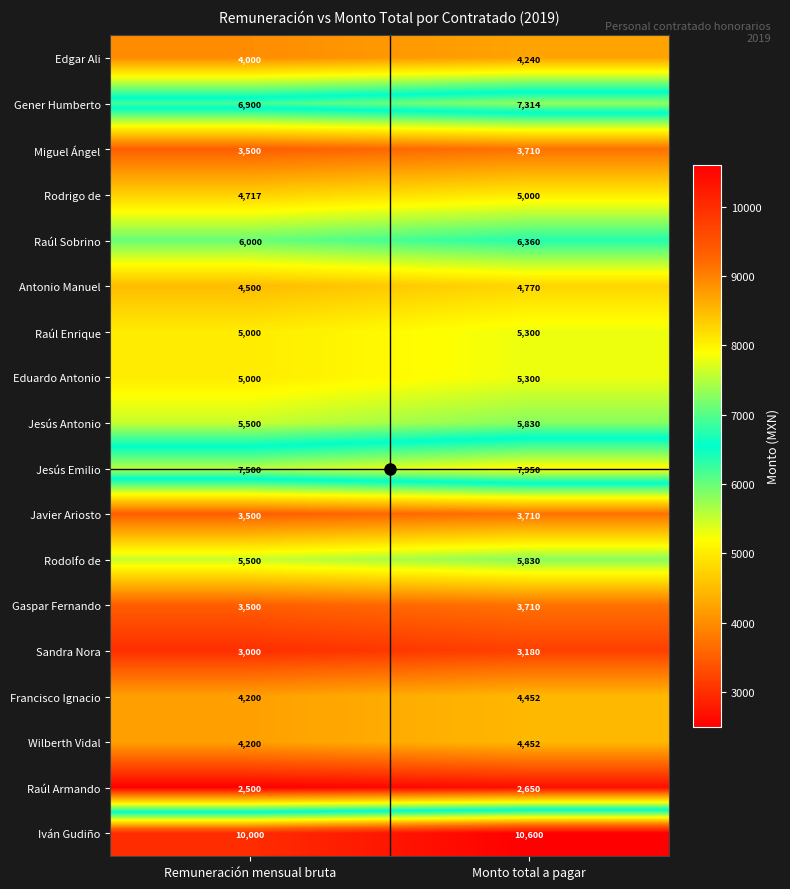

What is the minimum value for Jesús Emilio?

7500